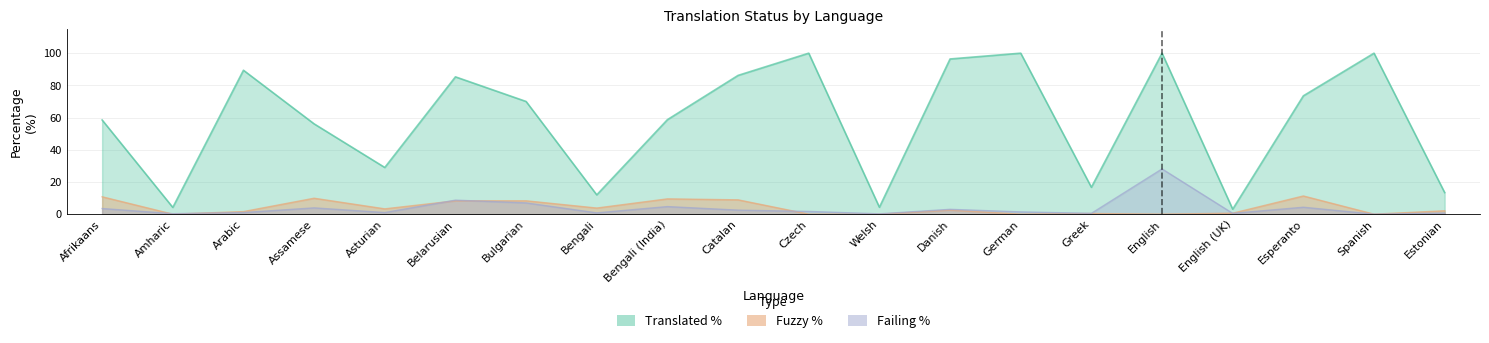

True or false: fuzzy_percent and translated_percent cross at least once.

False